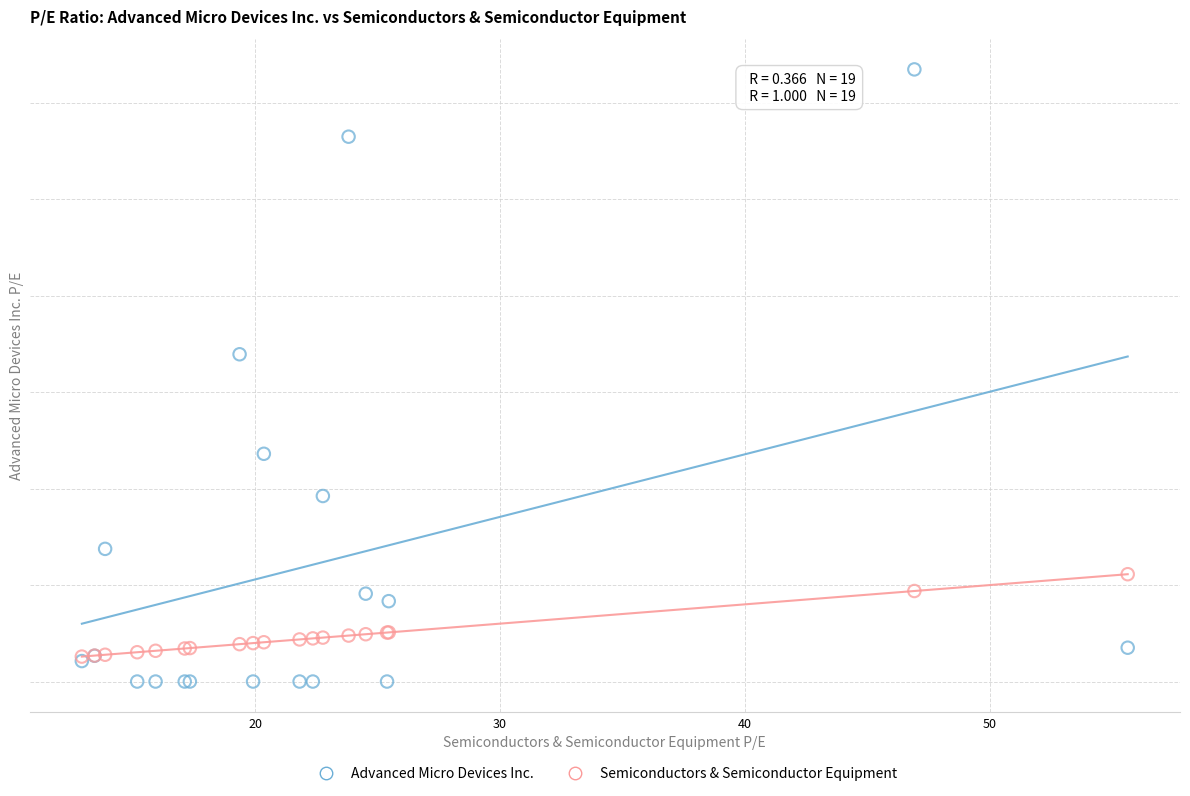

Which series contains the highest Y value?

Advanced Micro Devices Inc.